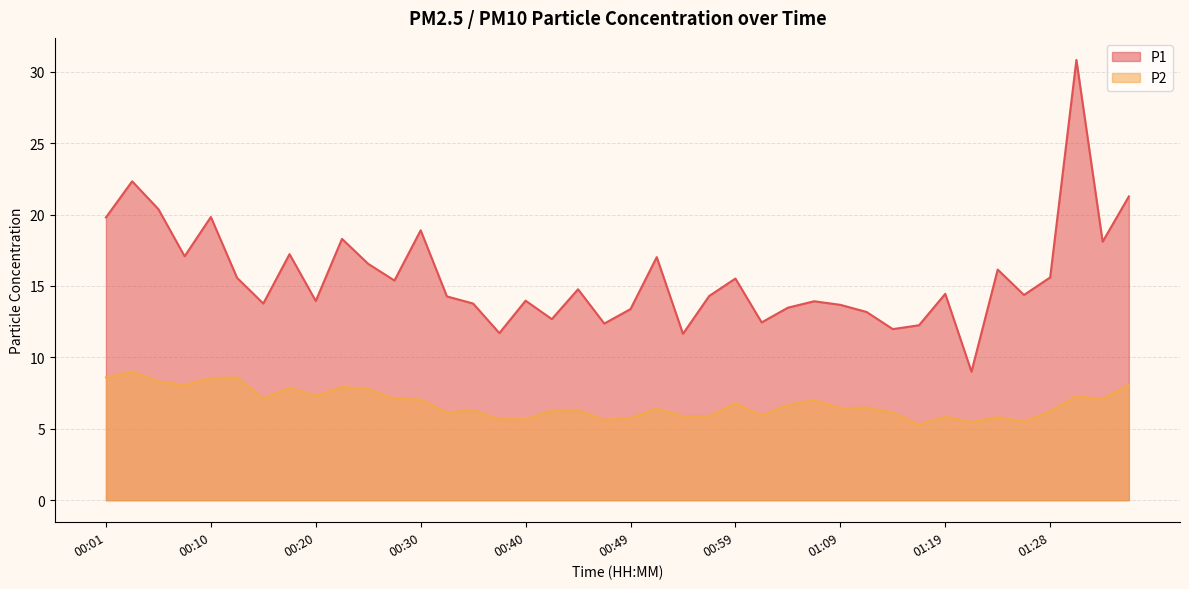

Does the chart have visible grid lines?

Yes